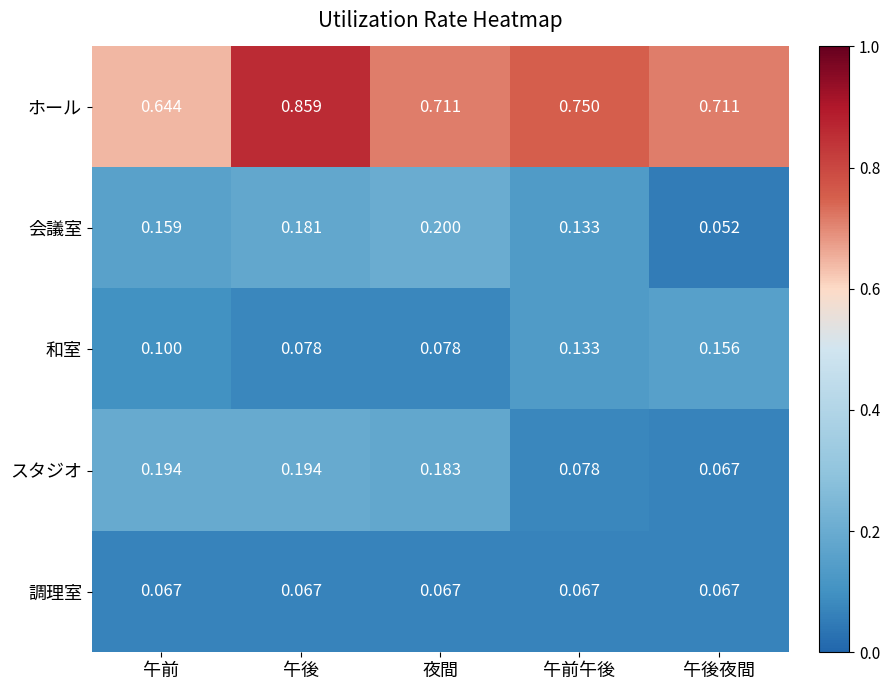

Rank the series by their maximum value, from highest to lowest.

ホール, 会議室, スタジオ, 和室, 調理室